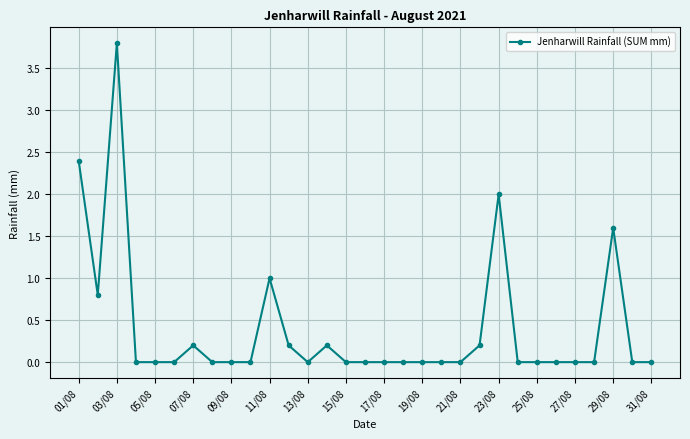

What is the greatest value displayed?

3.8